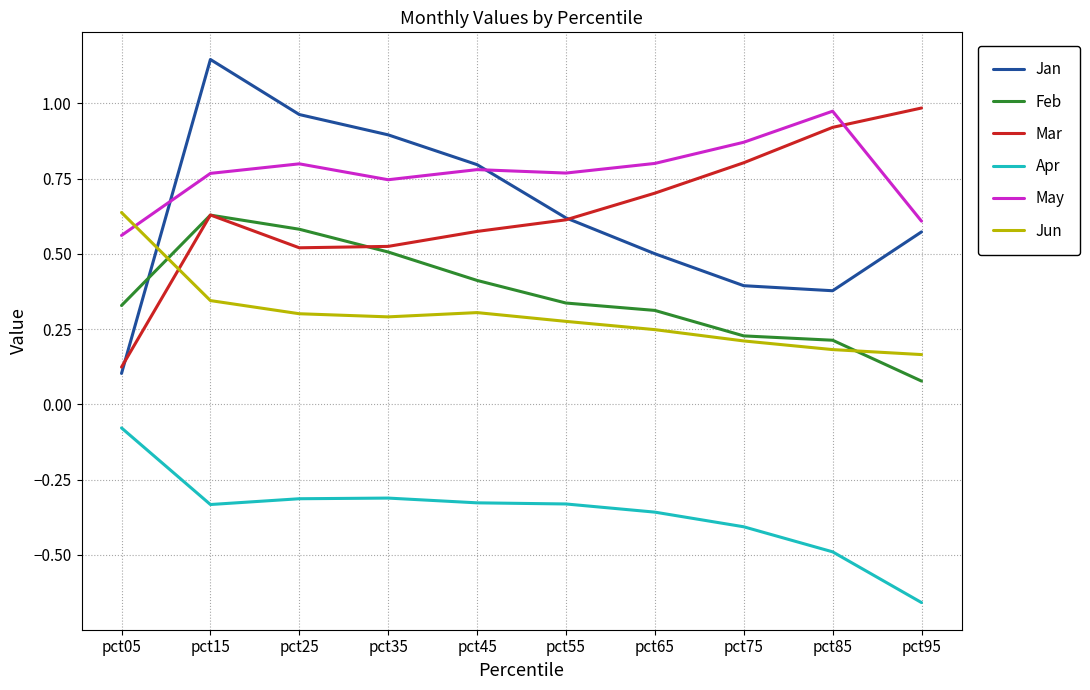

At which category does the chart reach its peak across all series?

pct15